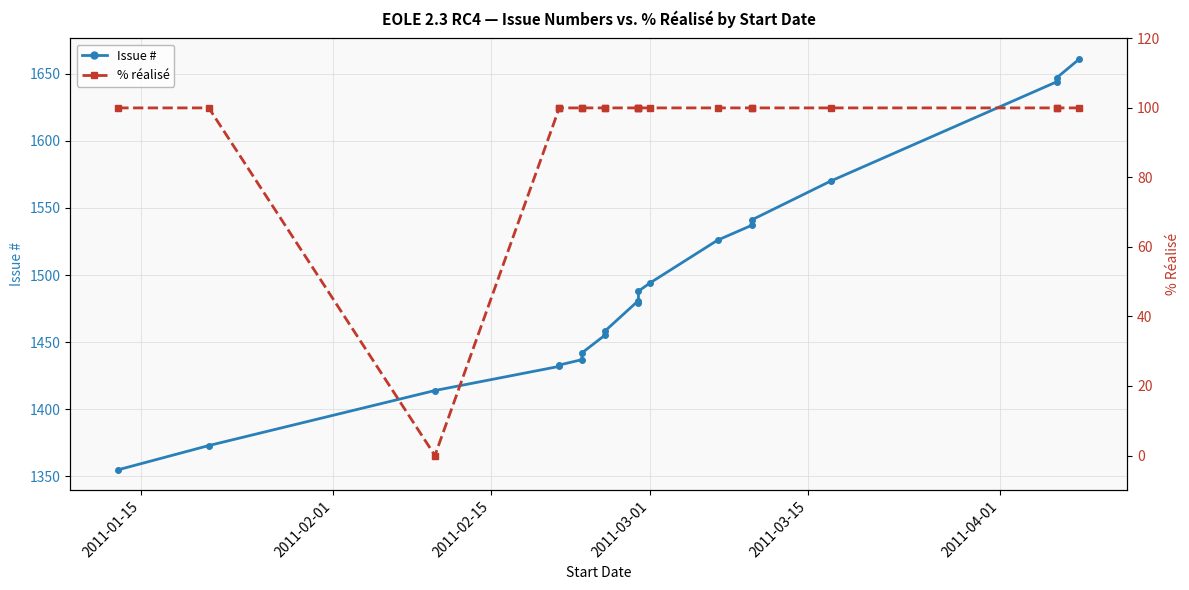

True or false: Issue # and % réalisé intersect in this chart.

False